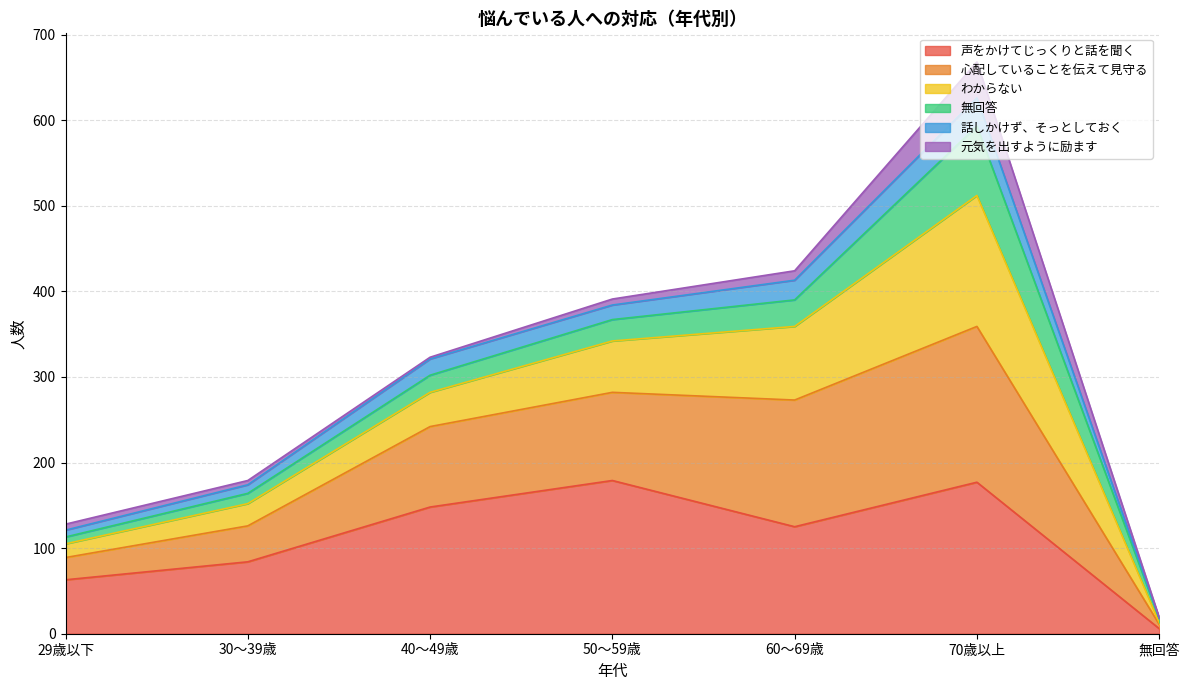

At which category is the sum across all series the highest?

70歳以上